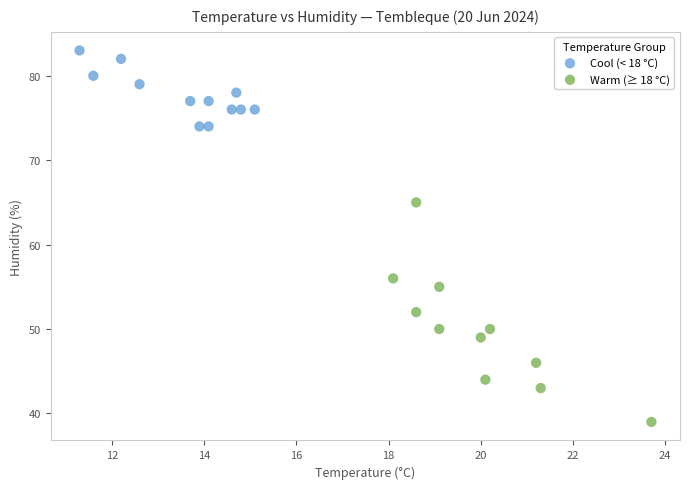

Which series reaches the minimum Y coordinate?

Warm (≥ 18 °C)